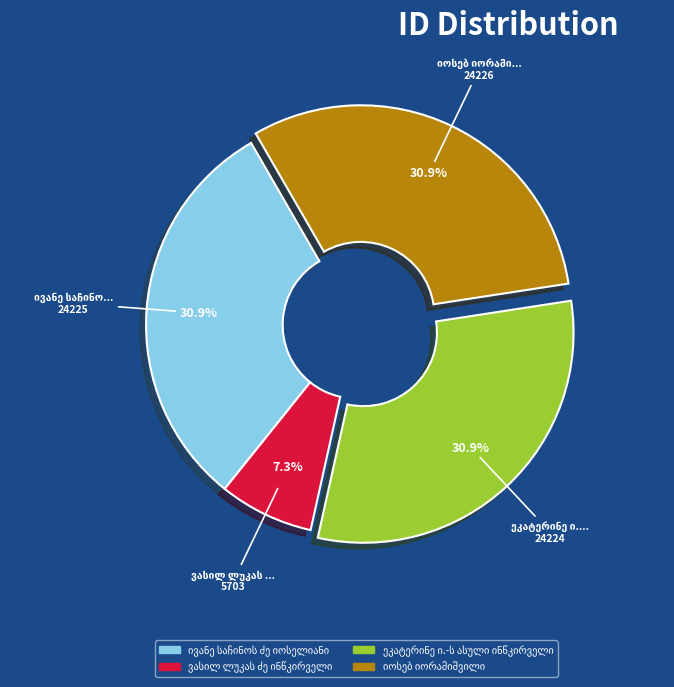

Does any single category account for the majority?

No